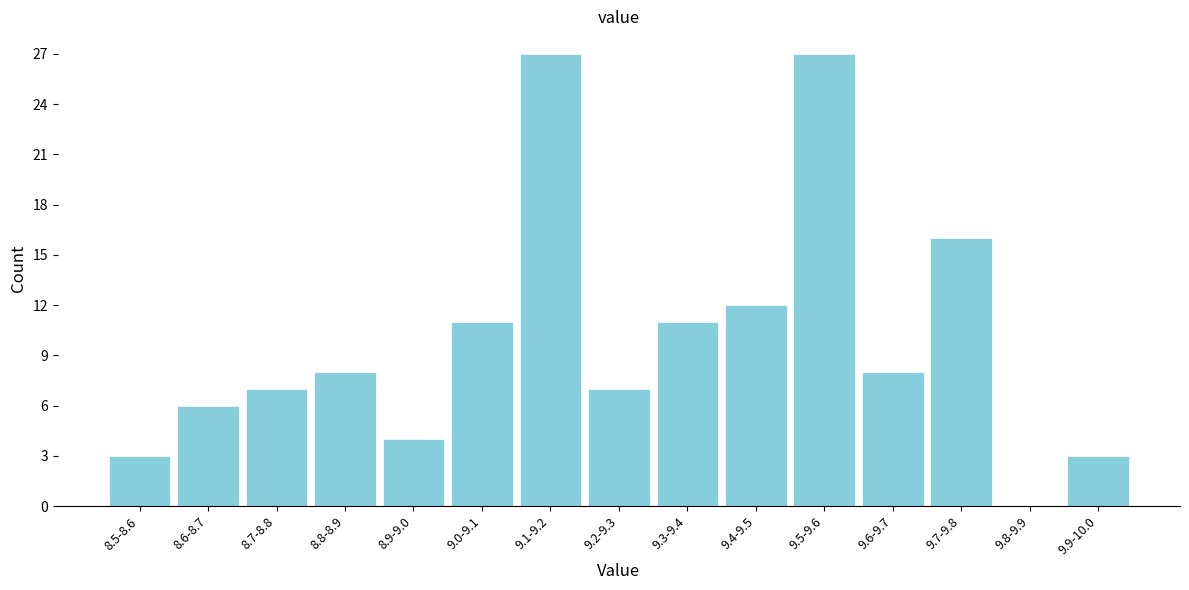

Reading left to right, what are all the values shown in this chart?

8.5-8.6=3	8.6-8.7=6	8.7-8.8=7	8.8-8.9=8	8.9-9.0=4	9.0-9.1=11	9.1-9.2=27	9.2-9.3=7	9.3-9.4=11	9.4-9.5=12	9.5-9.6=27	9.6-9.7=8	9.7-9.8=16	9.8-9.9=0	9.9-10.0=3